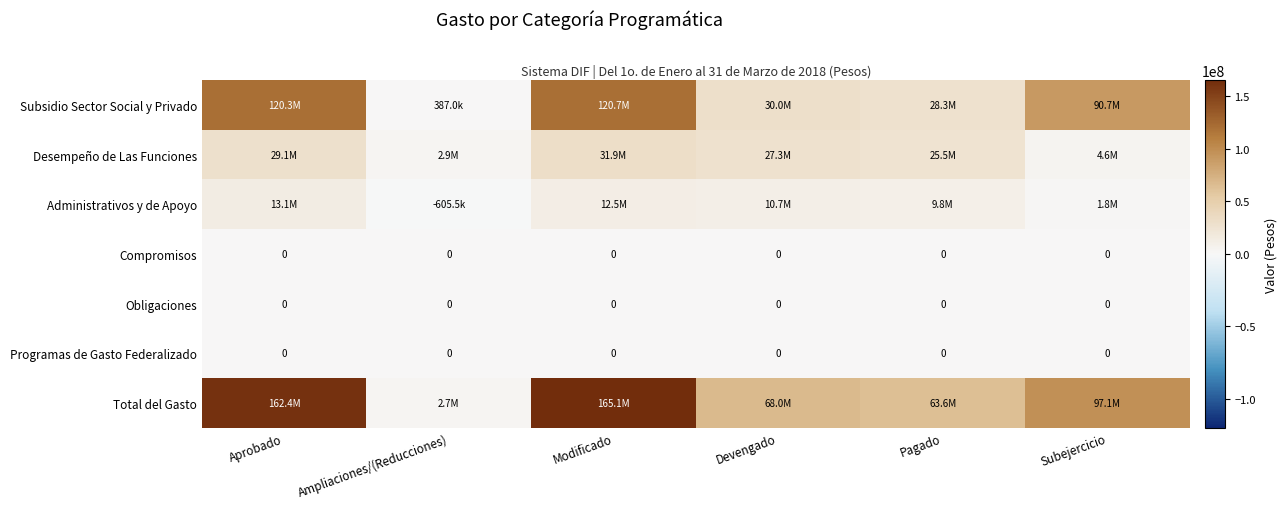

What is the total value across all series at Devengado?

135990417.3